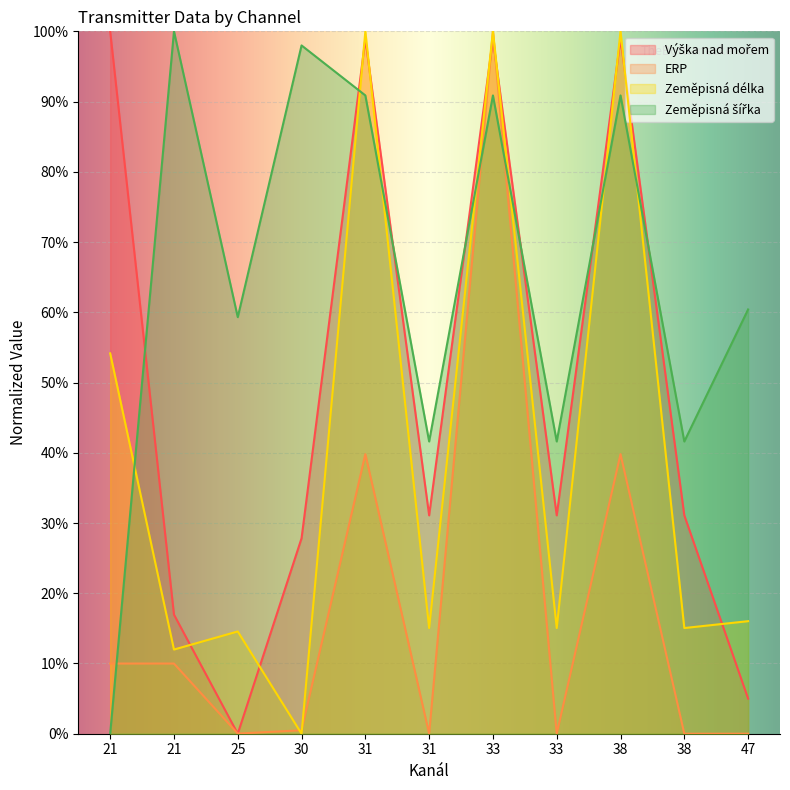

At which category is the sum across all series the highest?

33